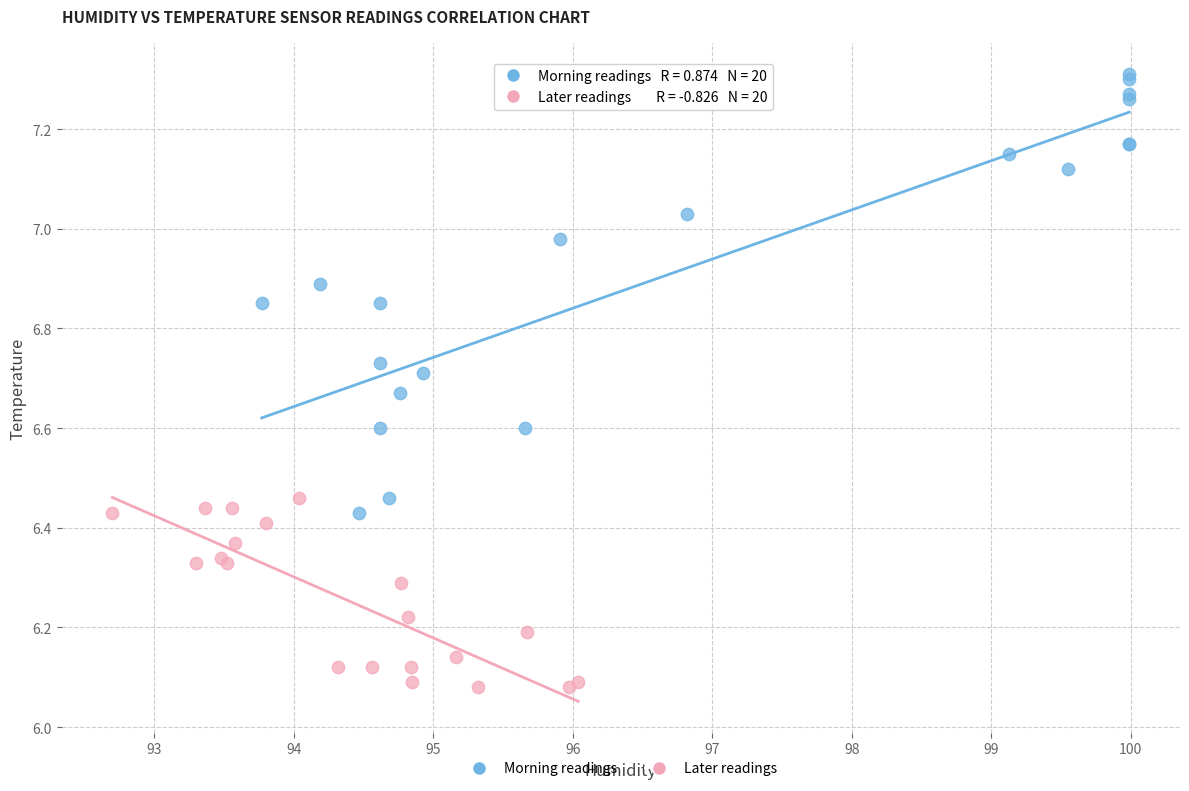

Which series contains the highest Y value?

Morning readings